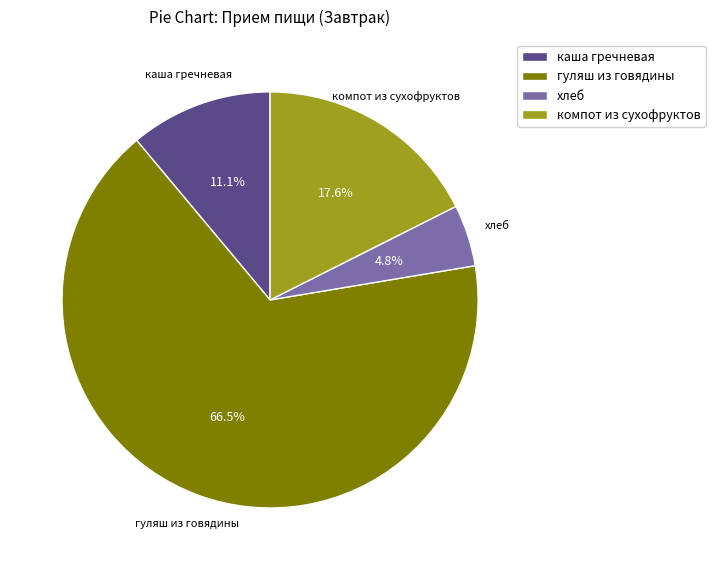

Does гуляш из говядины account for over 50% of the chart?

Yes